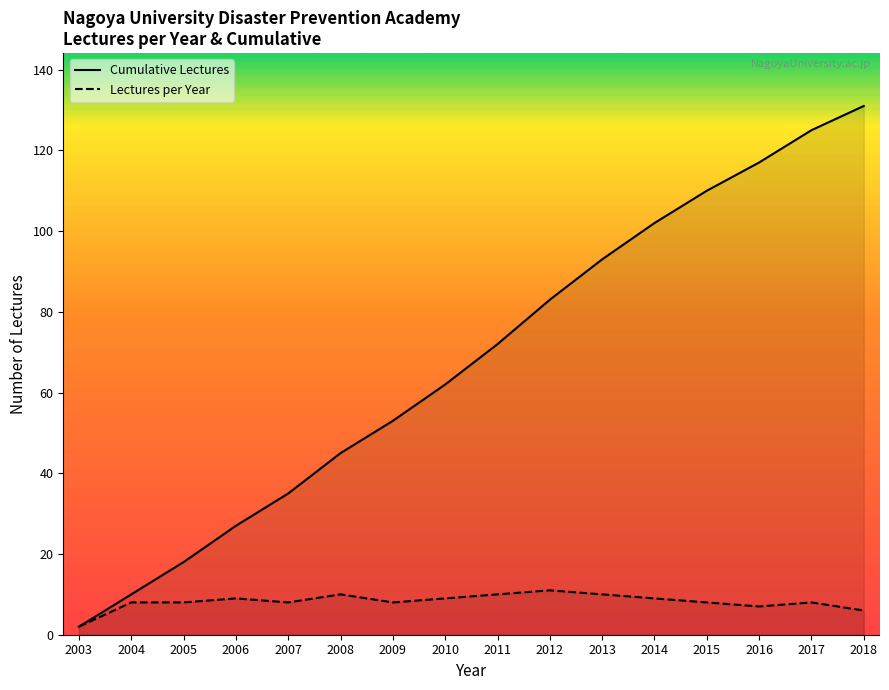

What is the total value across all series at 2009?

61